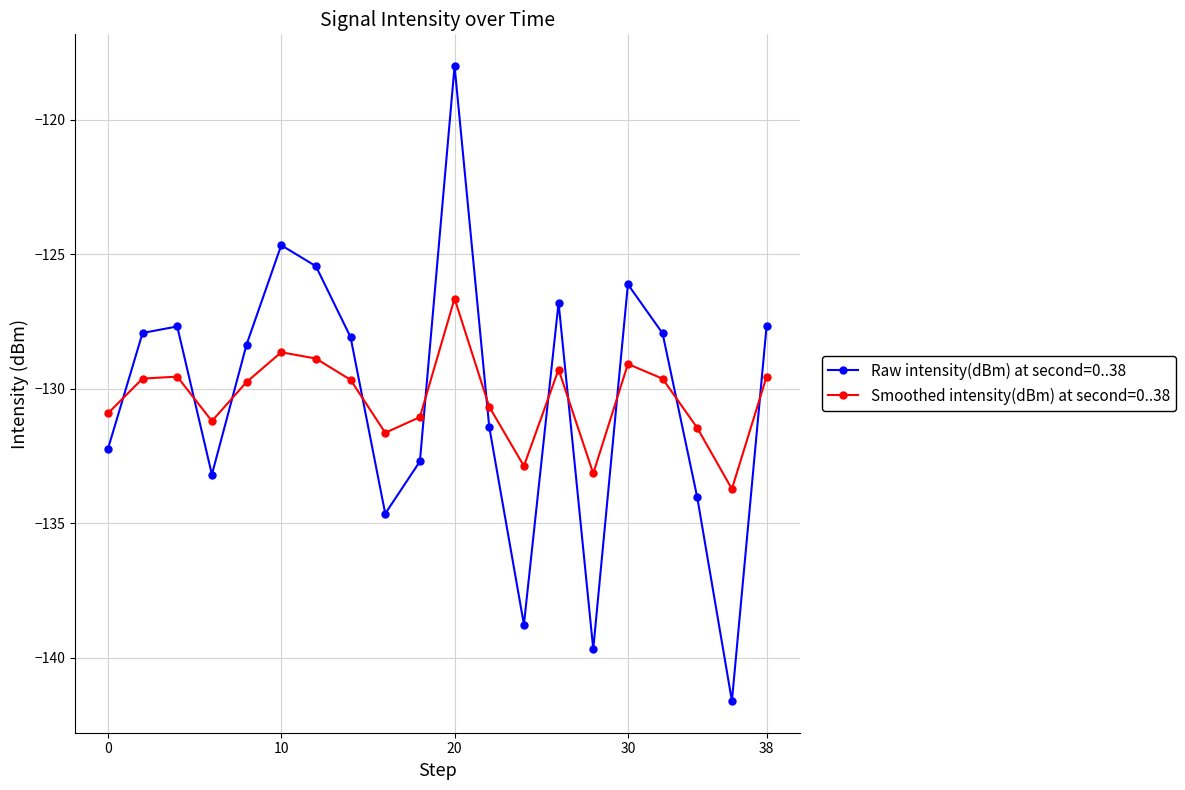

How many interior local valleys does the Smoothed intensity(dBm) at second=0..38 series have?

5